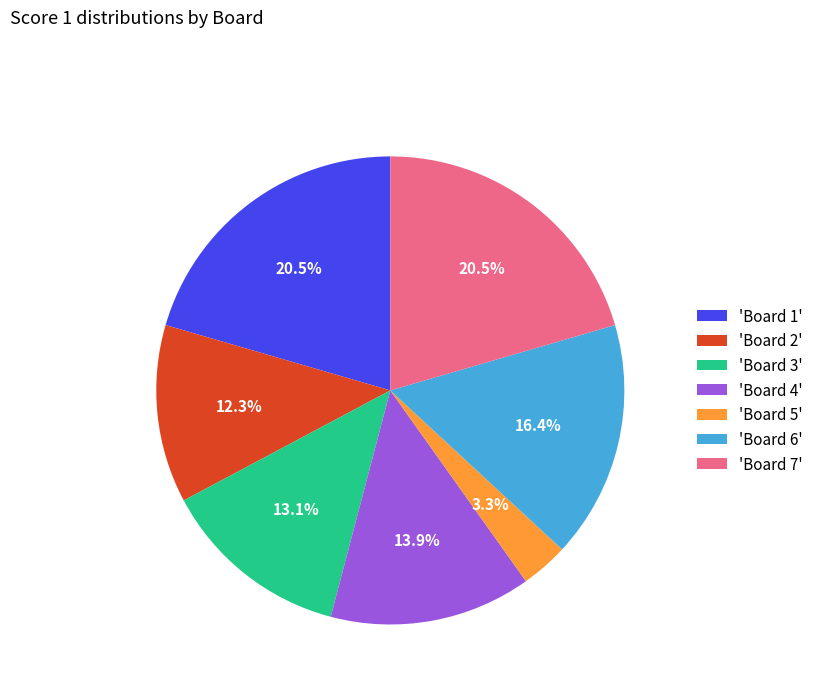

What is the ratio of the value at 'Board 1' to the value at 'Board 4'?

1.5